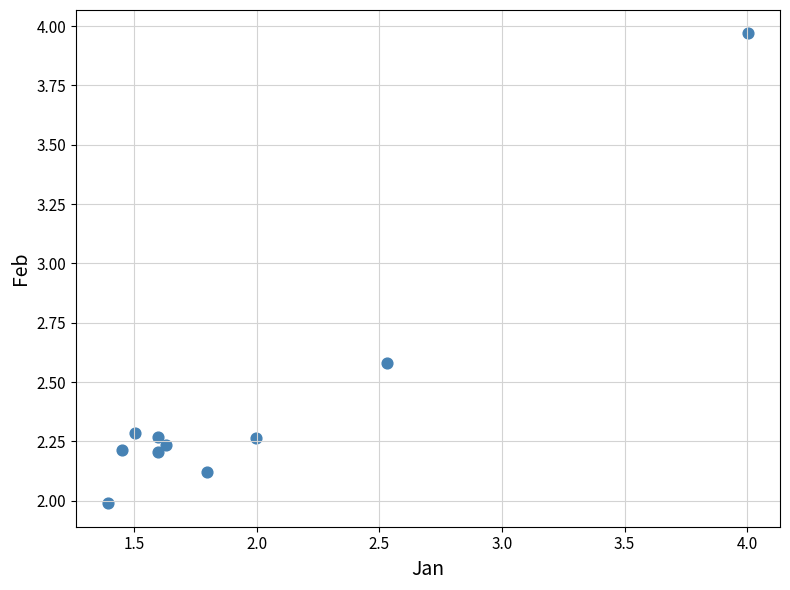

What is the average Y value?

2.4